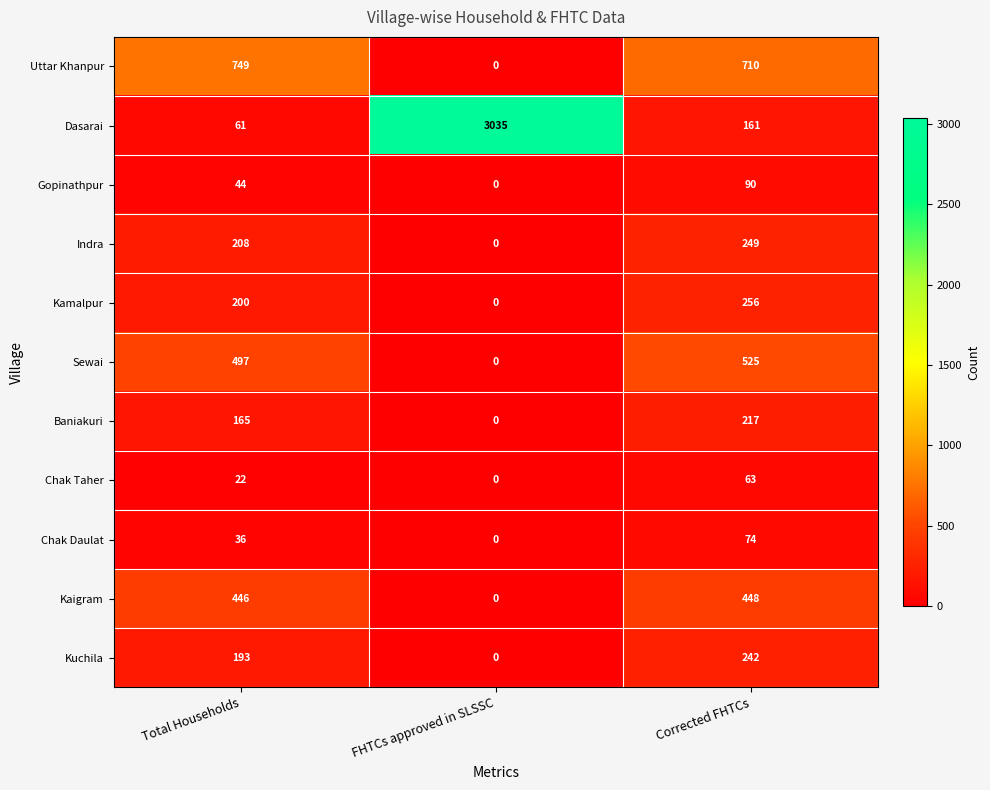

What is the spread (max minus min) of values at Corrected FHTCs?

647